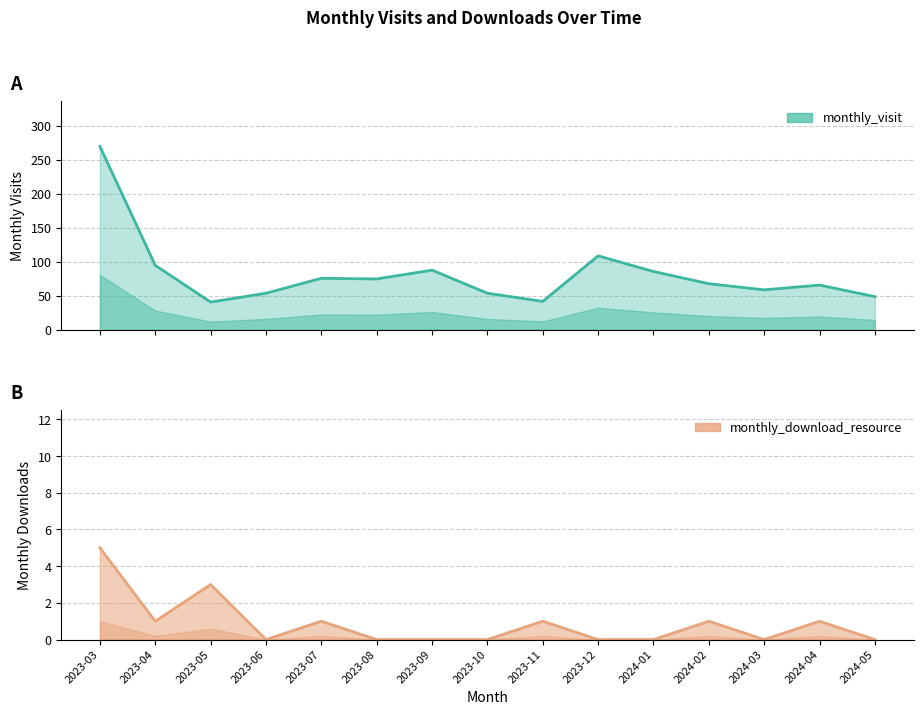

Is it true that monthly_visit equals 66 at 2024-04?

True